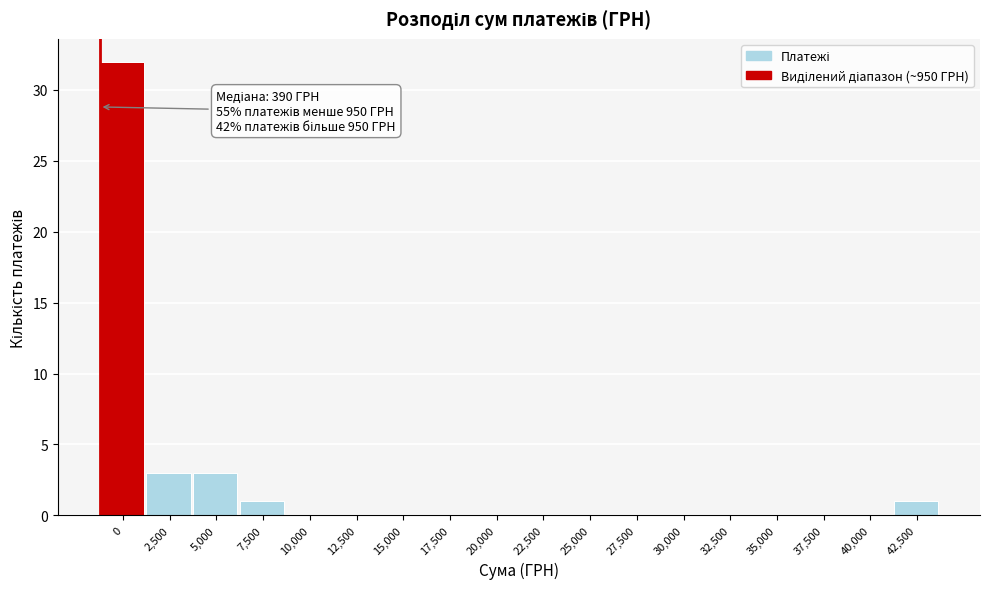

Reading left to right, list all the values displayed in this chart.

0=32	2,500=3	5,000=3	7,500=1	10,000=0	12,500=0	15,000=0	17,500=0	20,000=0	22,500=0	25,000=0	27,500=0	30,000=0	32,500=0	35,000=0	37,500=0	40,000=0	42,500=1